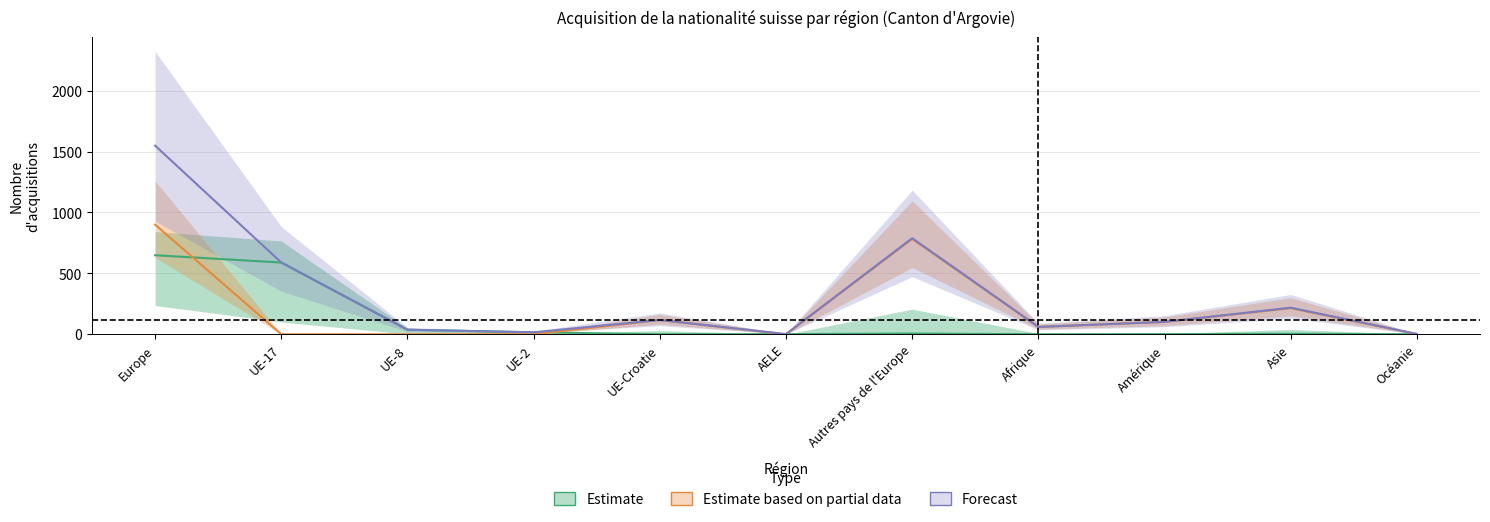

What position from the right is AELE?

6